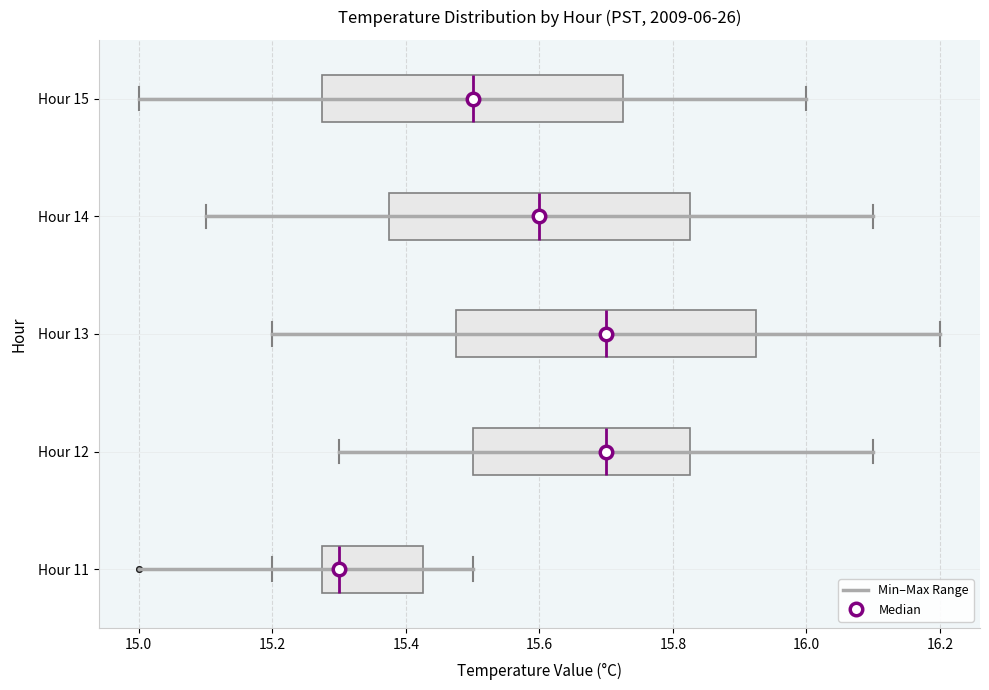

Which box has the furthest to the left median line?

Hour 11